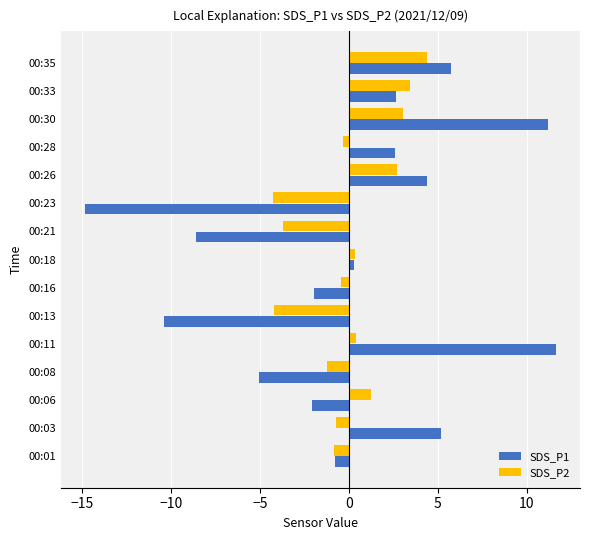

What is the total value across all series at 00:33?

6.1